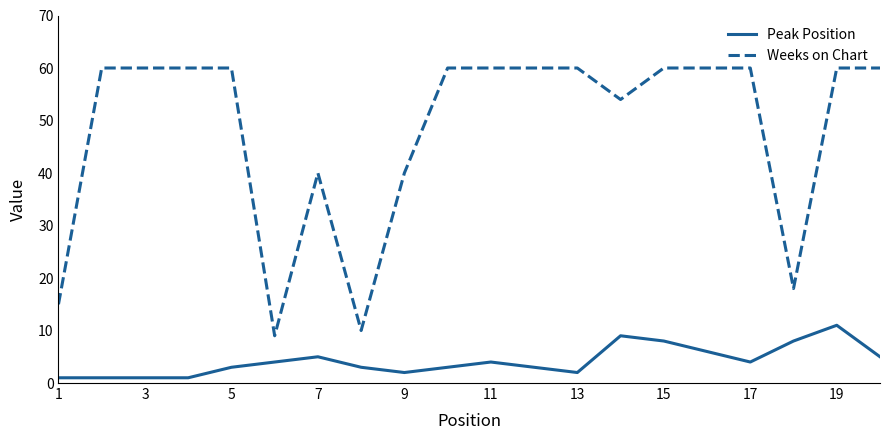

Rank the series by their maximum value, from highest to lowest.

Weeks on Chart, Peak Position